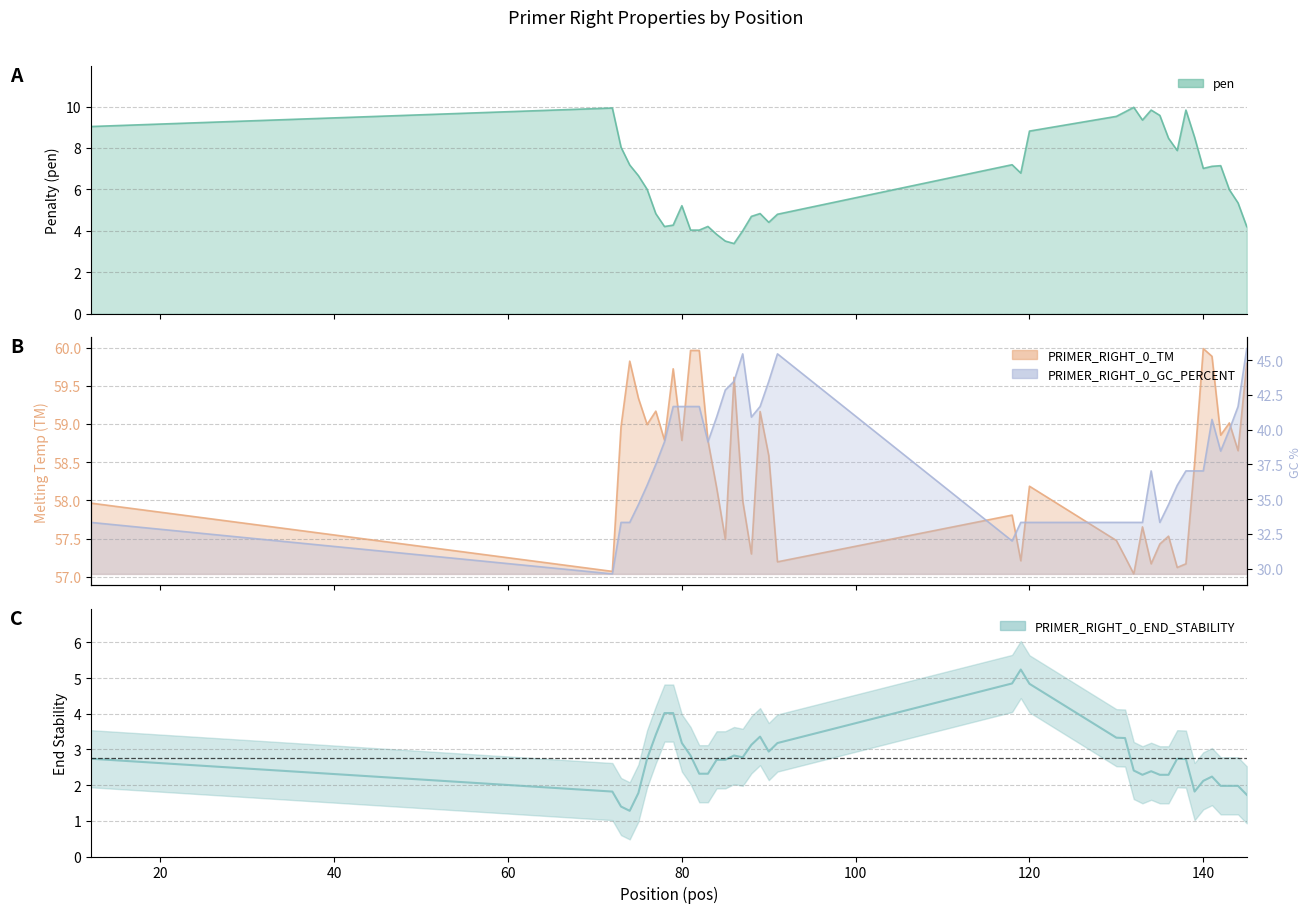

What is the value of the PRIMER_RIGHT_0_END_STABILITY point at the 38th from the left?

2.0